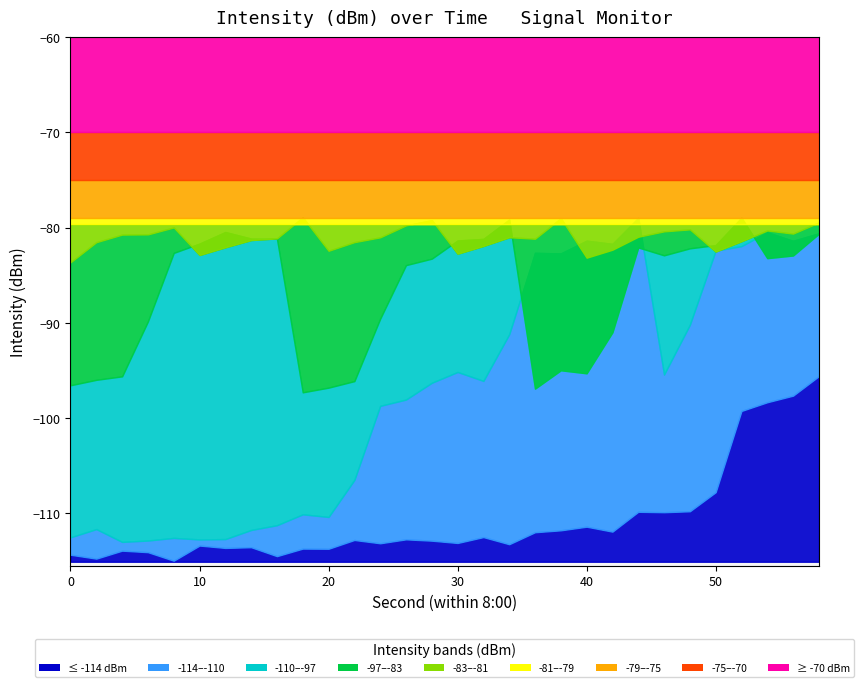

What is the maximum value for band_low?

-95.9